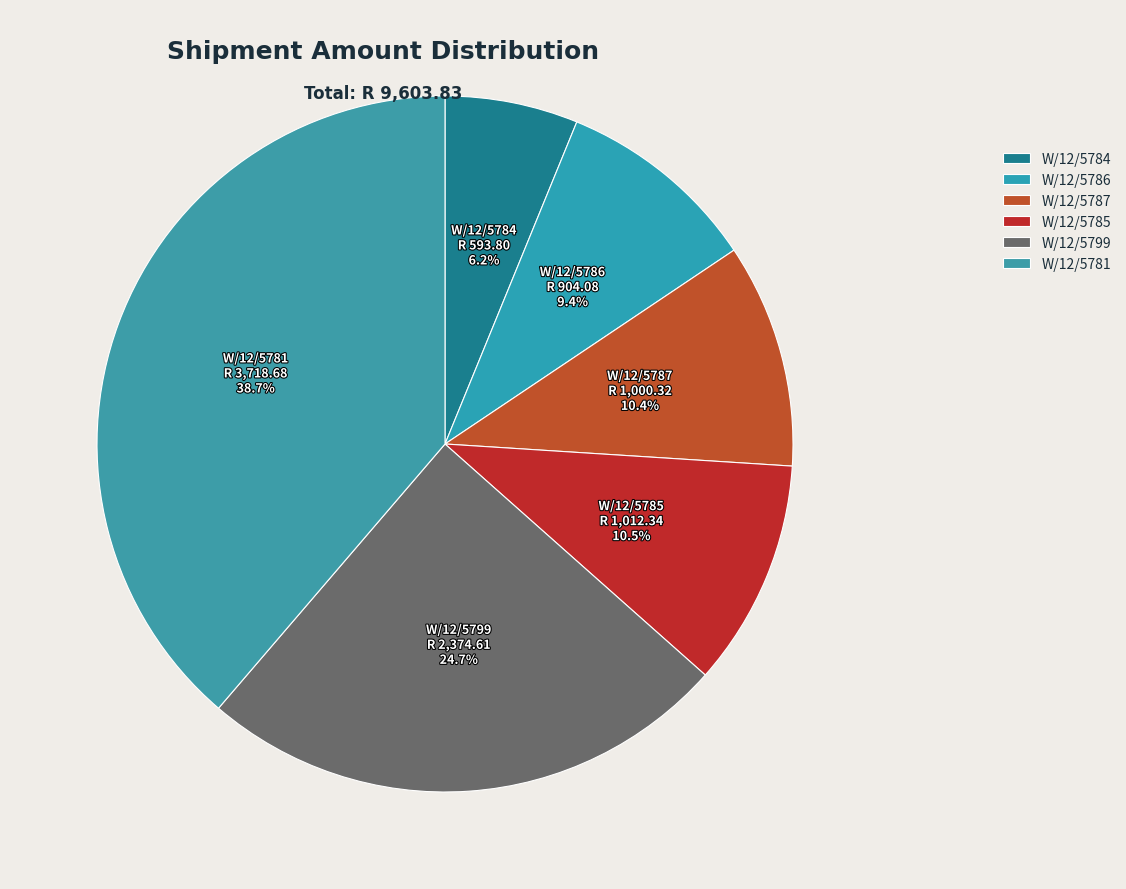

Does W/12/5781 account for over 50% of the chart?

No